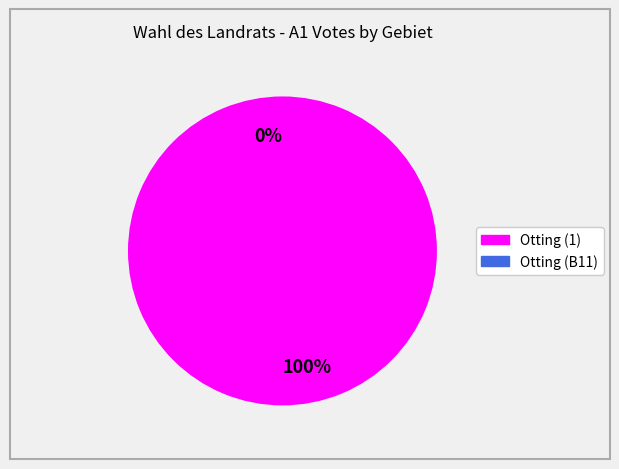

Is it true that 11 is 14% of the pie?

False